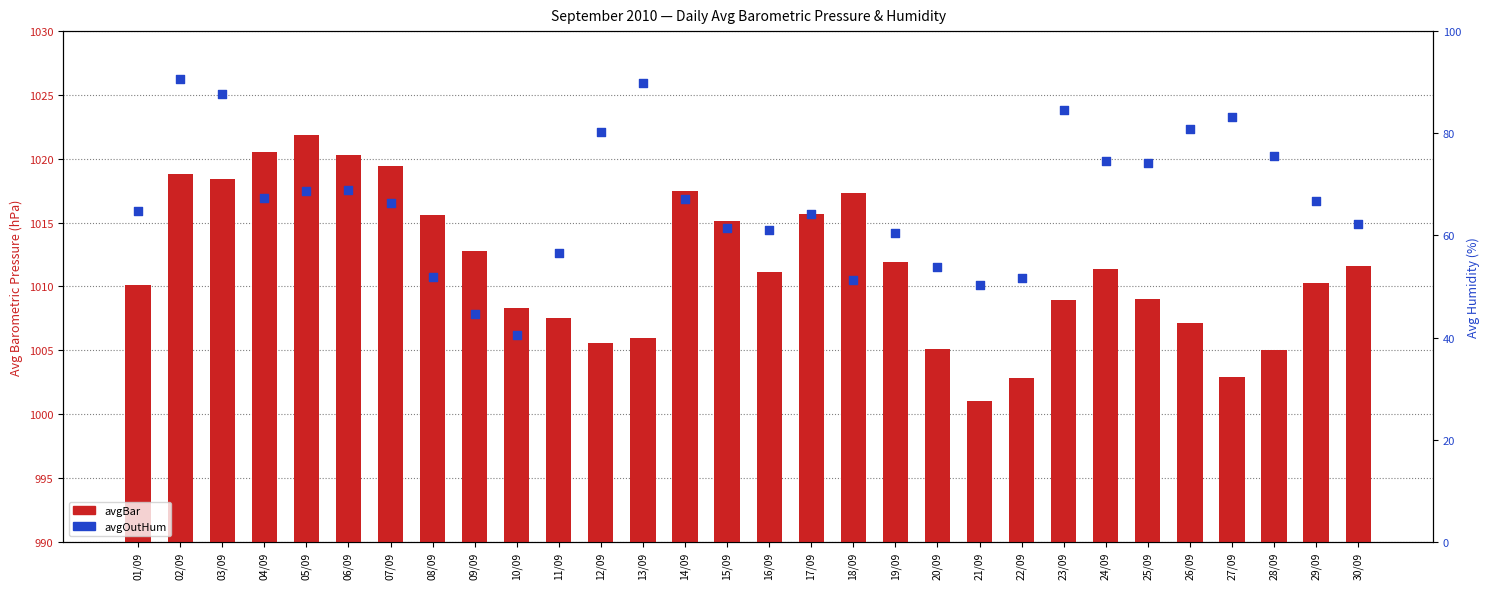

At how many categories does at least one series exceed 935?

30